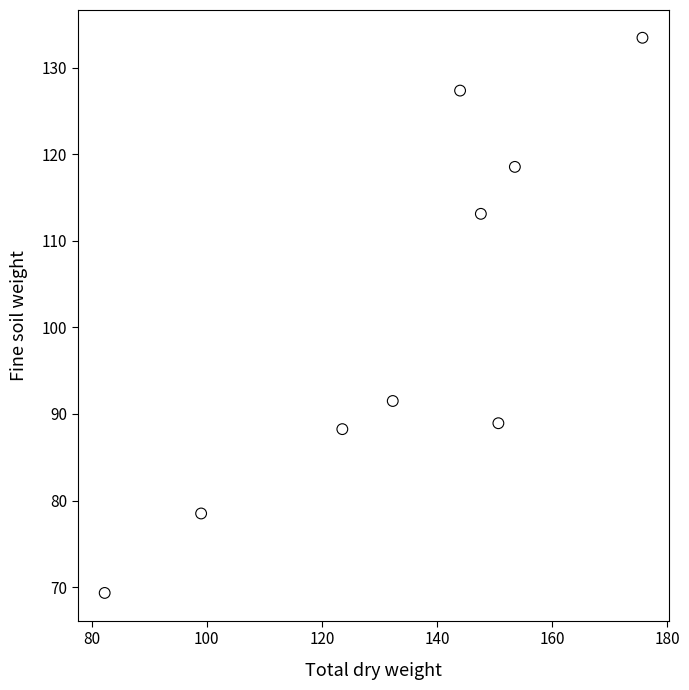

What is the average X value?

134.3